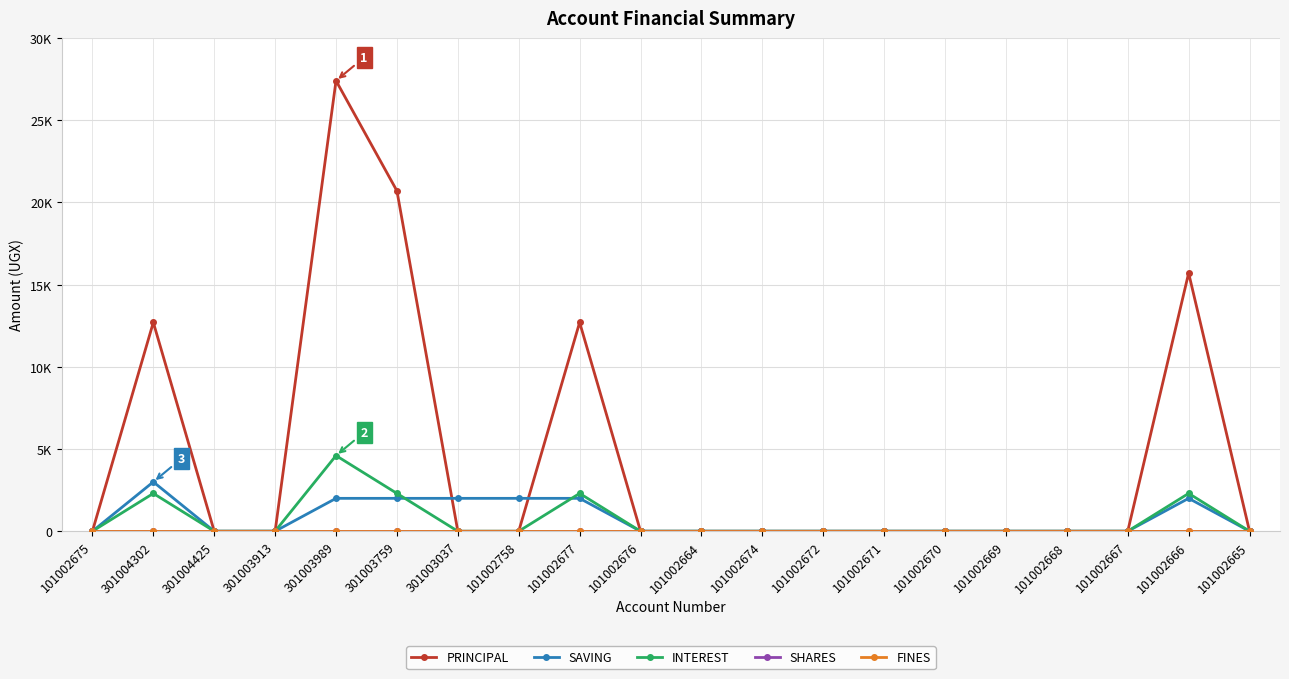

True or false: PRINCIPAL and SHARES intersect in this chart.

False